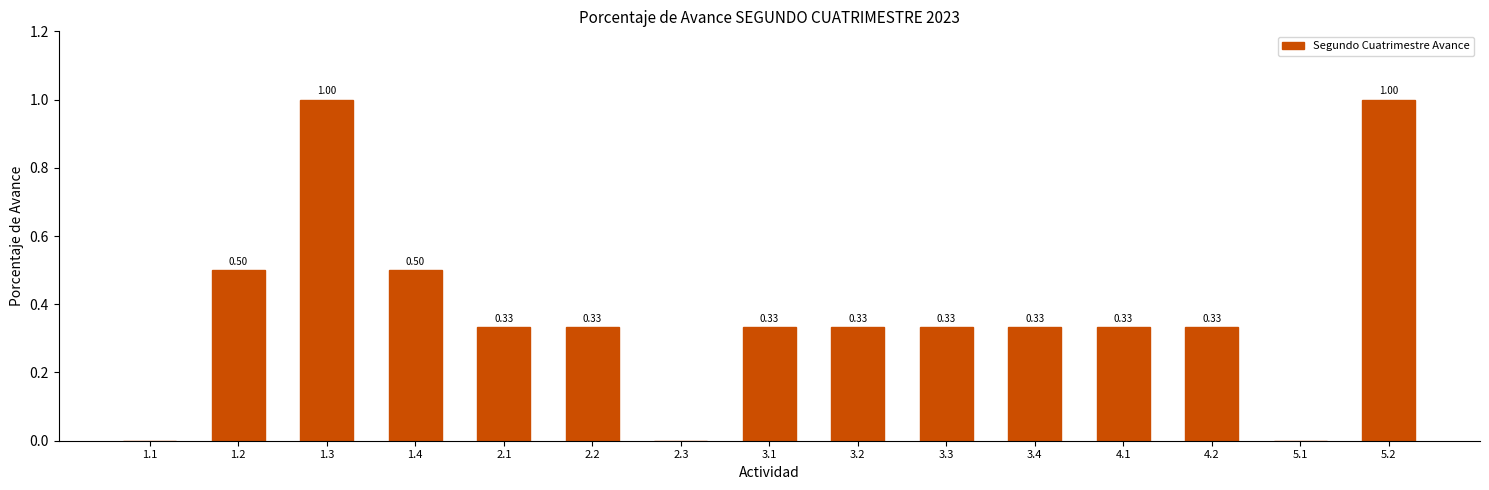

What is the sum of the values at 3.2 and 1.4?

0.8